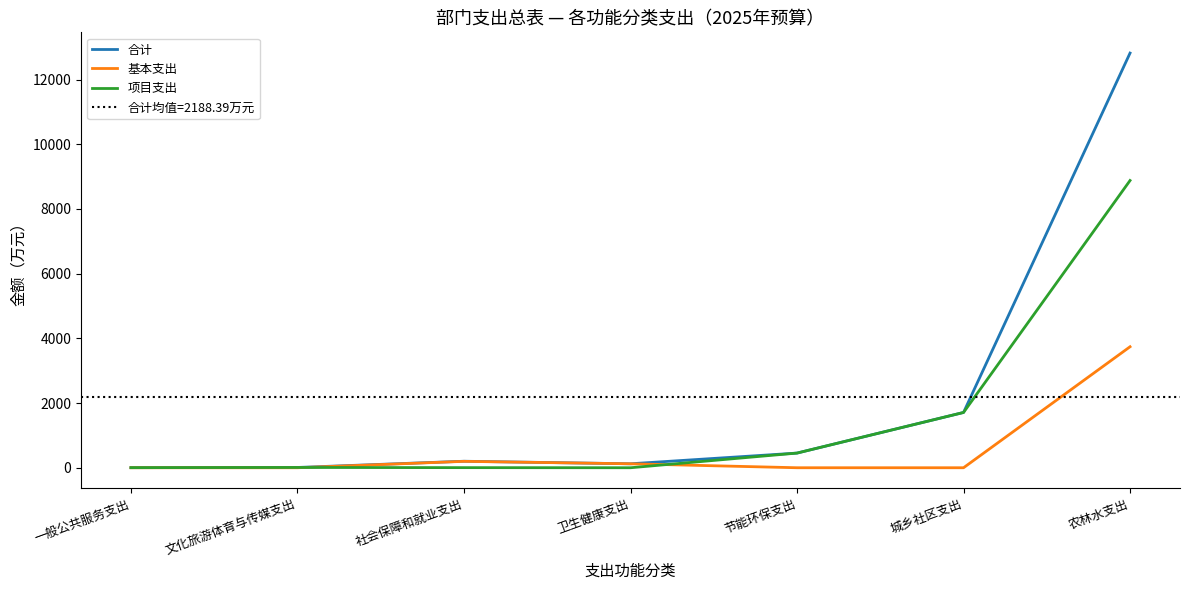

Between 城乡社区支出 and 卫生健康支出, which is larger?

城乡社区支出